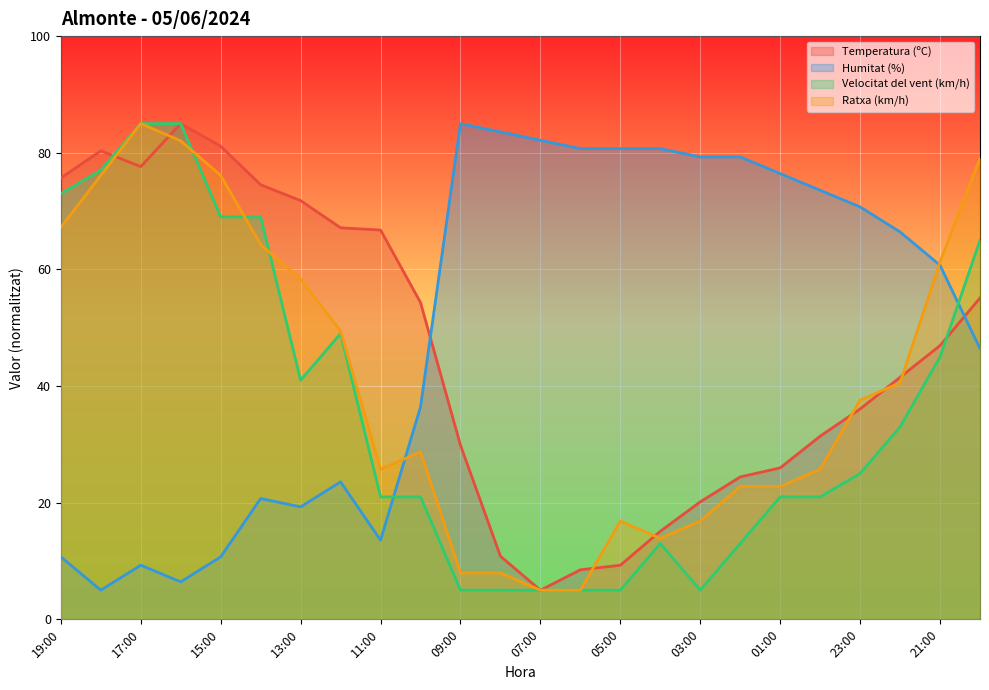

What is the label of the 6th point from the right?

01:00